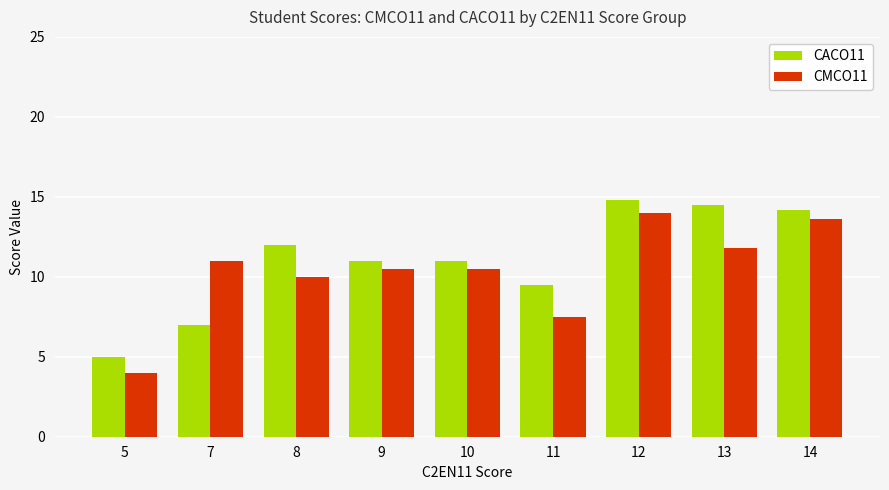

What is the difference between the maximum and minimum values in the CACO11 series?

9.8